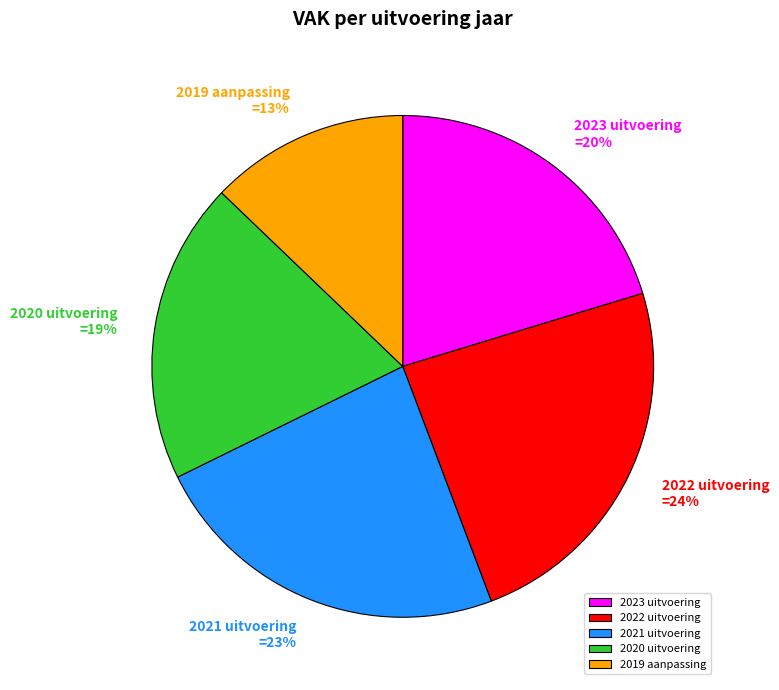

What percentage is the 2022 uitvoering slice, to the nearest percent?

24%